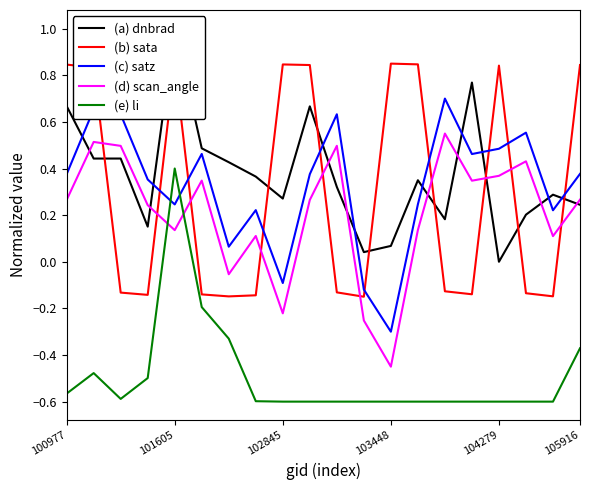

Rank the series by their maximum value, from highest to lowest.

(a) dnbrad, (b) sata, (c) satz, (d) scan_angle, (e) li